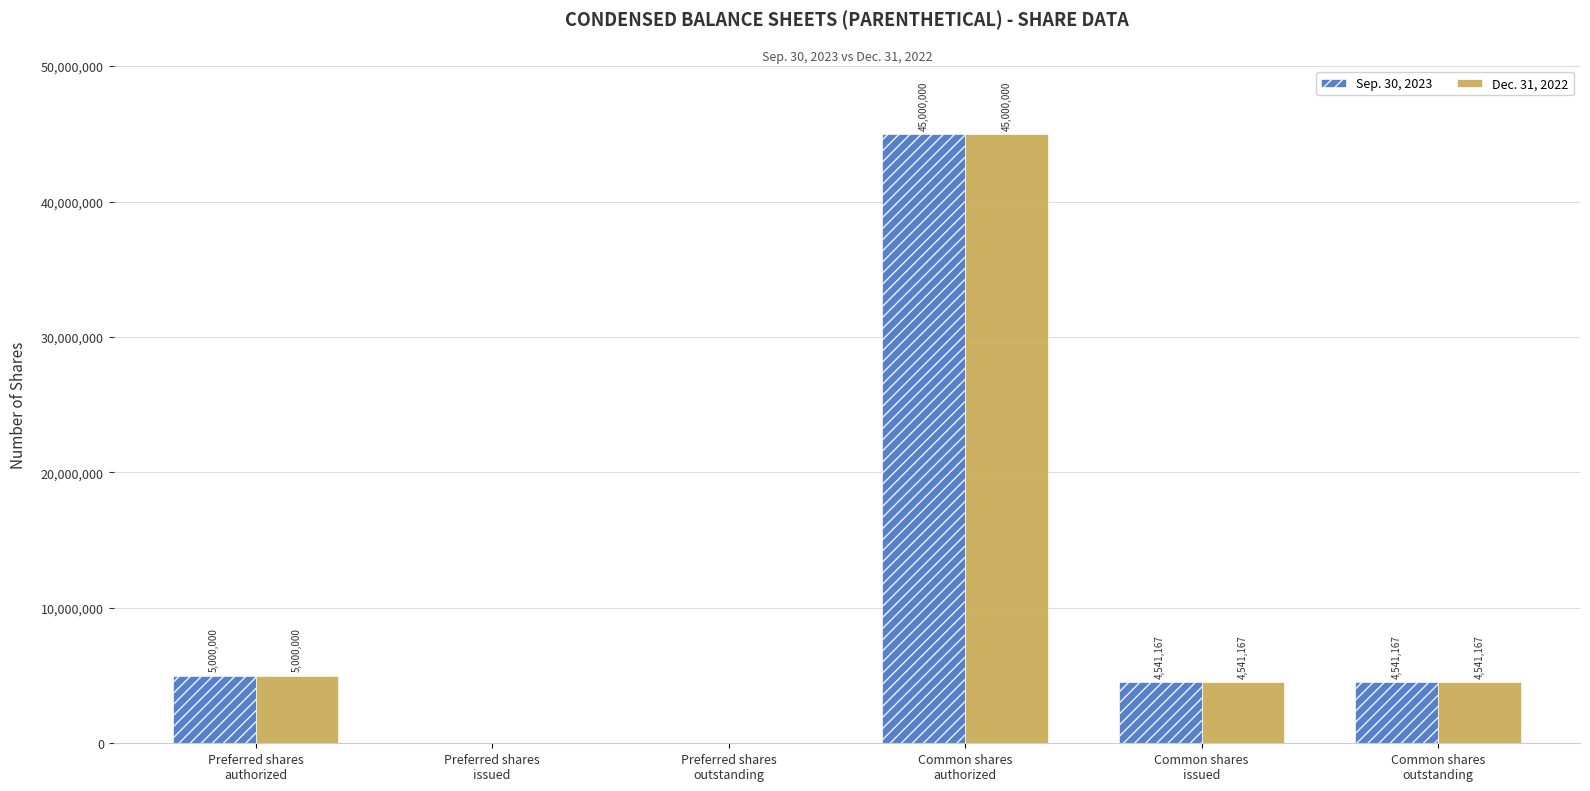

At which category is the sum across all series the highest?

Common shares
authorized